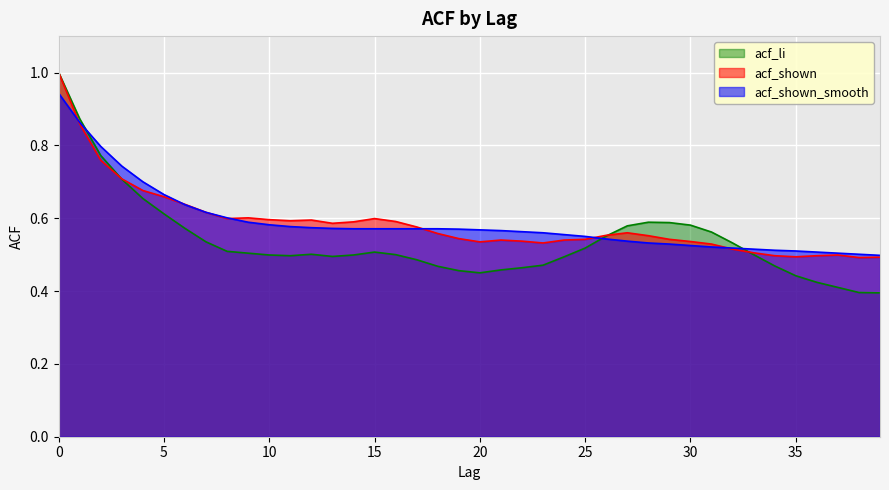

What is the average value of the acf_shown series?

0.6